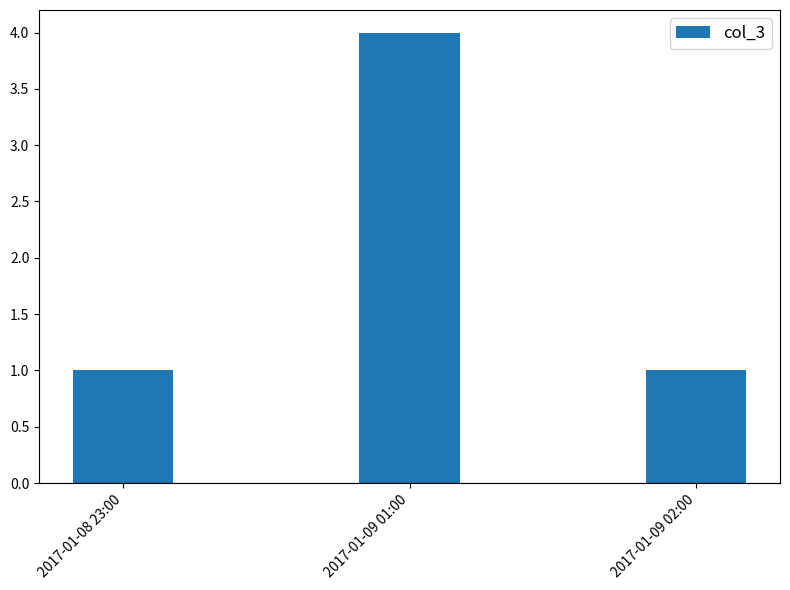

The value at 2017-01-09 02:00 is 2. True or false?

False